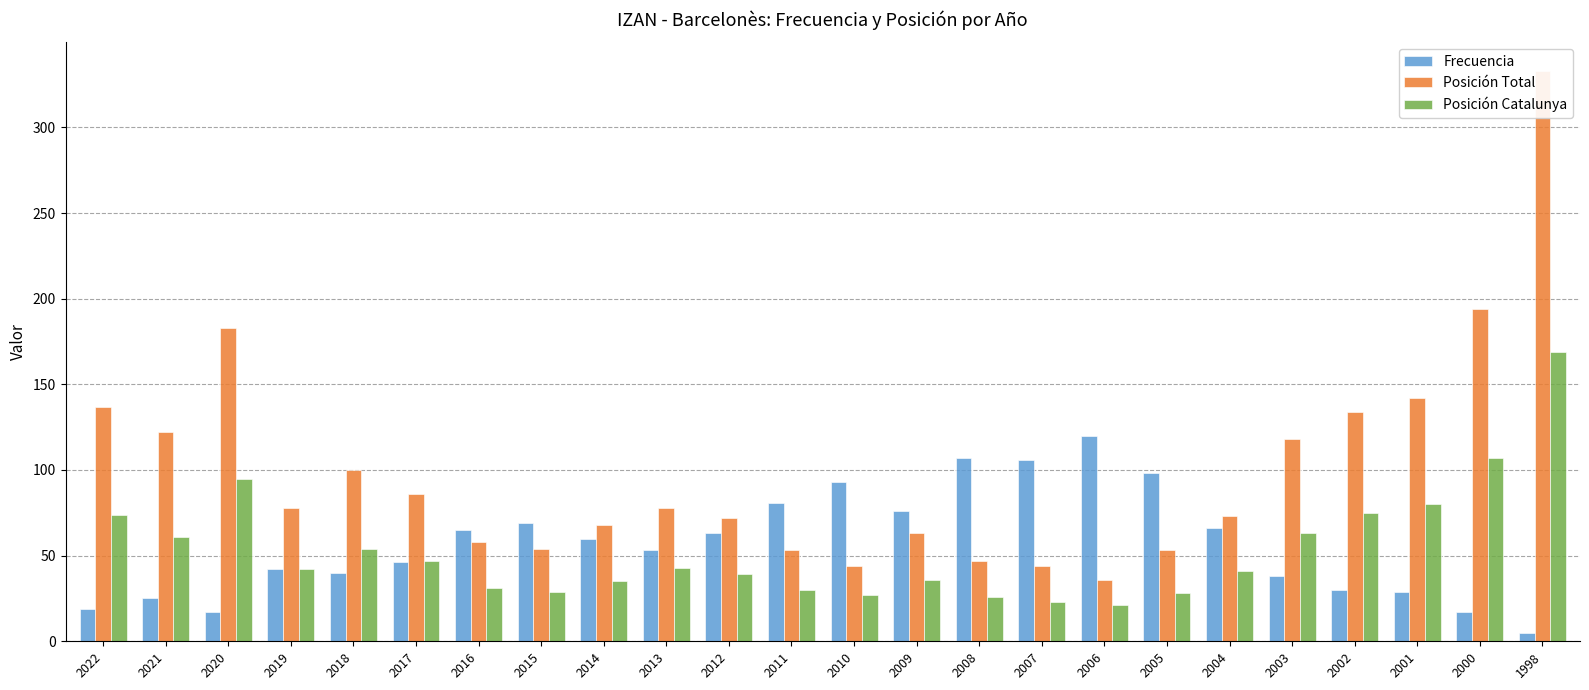

At how many categories does at least one series exceed 227?

1